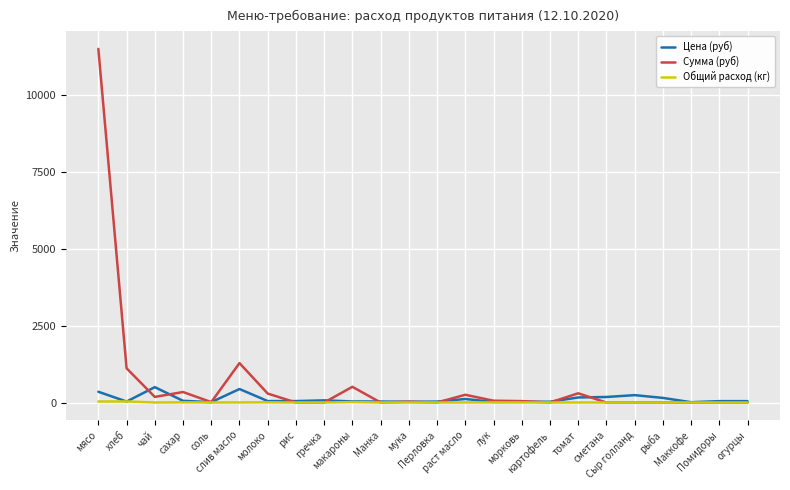

True or false: Общий расход (кг) has more than 1 points higher than both neighbors.

True